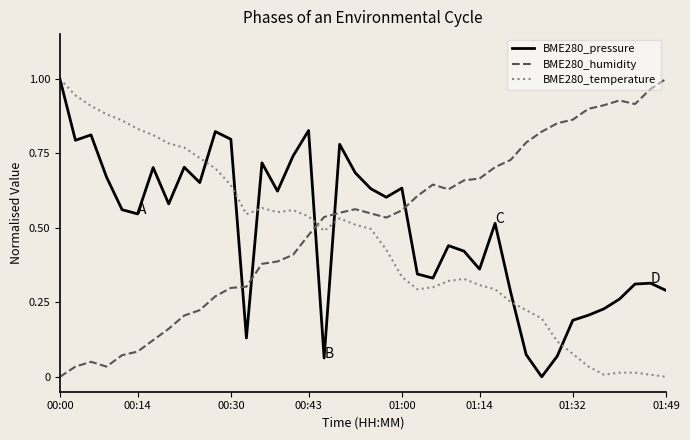

After their last crossing, which series has the higher values: BME280_pressure or BME280_humidity?

BME280_humidity